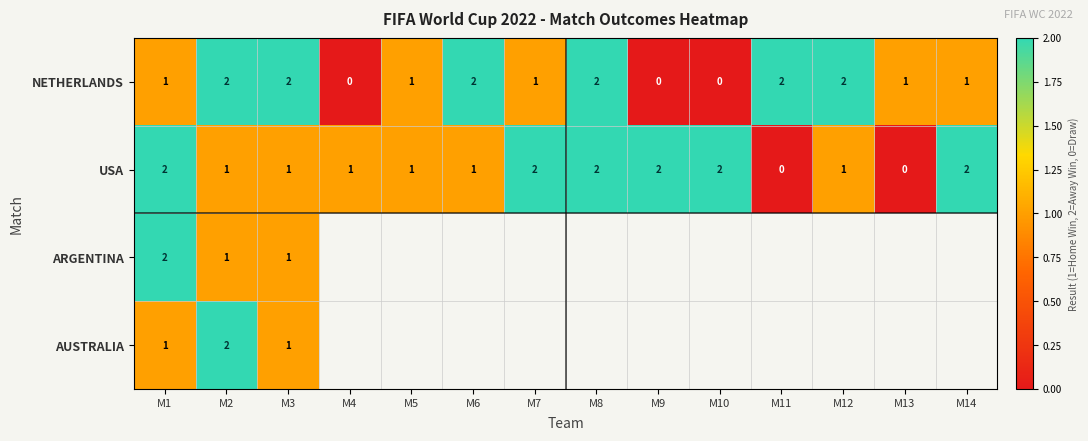

How many USA values are between 1 and 2?

12